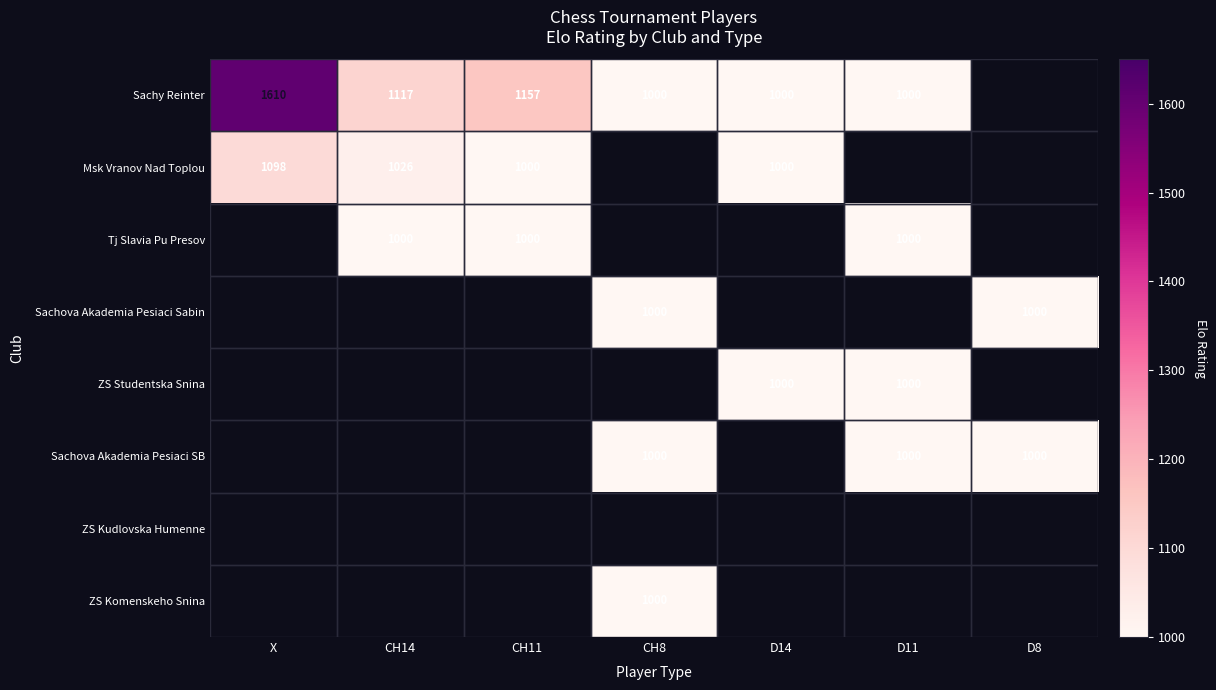

What is the sum of the Sachy Reinter values at CH8 and D11?

2000